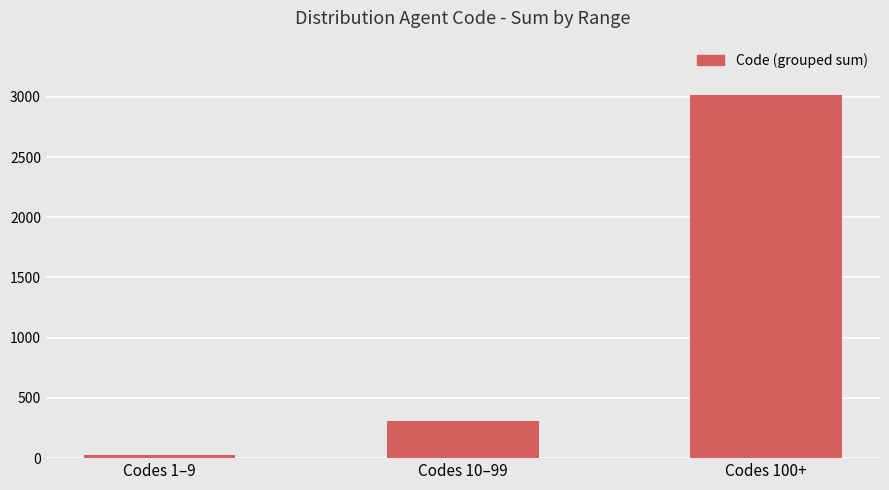

Reading right to left, what are all the values shown in this chart?

Codes 100+=3014	Codes 10–99=306	Codes 1–9=24